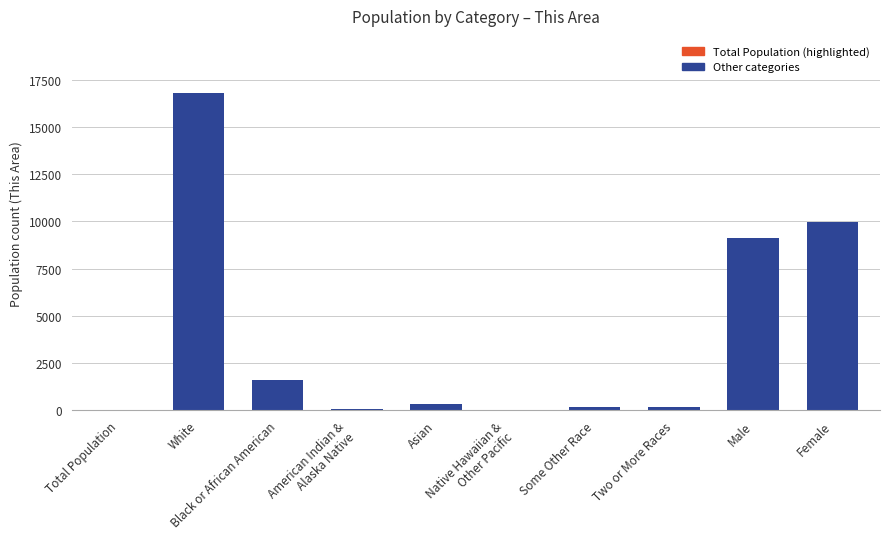

What is the sum of all values?

38227